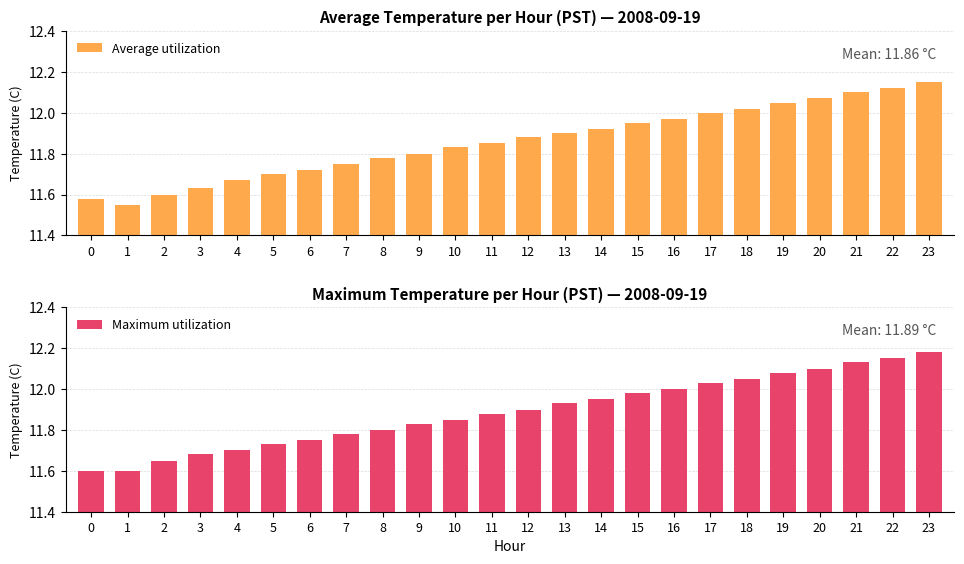

What is the lowest value of the Average utilization series?

11.6